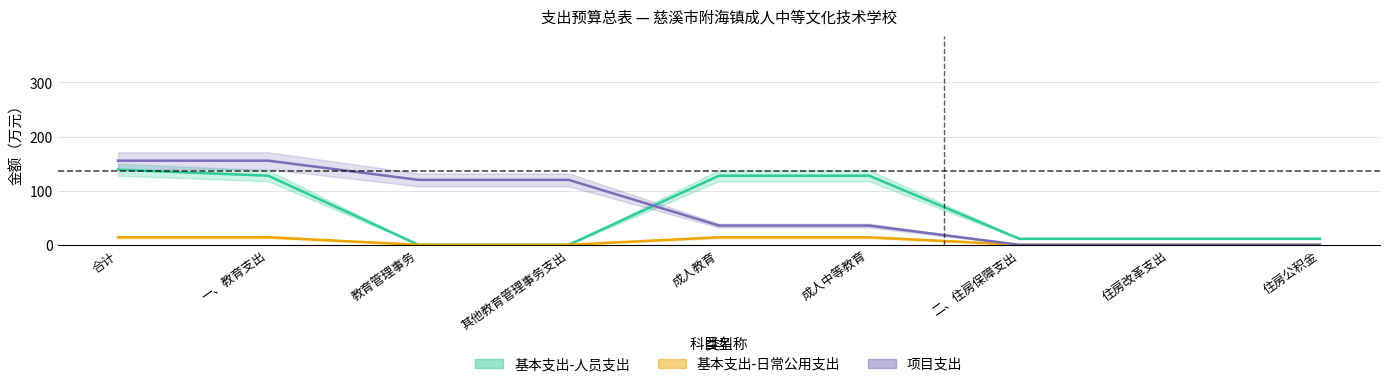

At 成人中等教育, list the series in order from smallest to largest.

基本支出-日常公用支出, 项目支出, 基本支出-人员支出